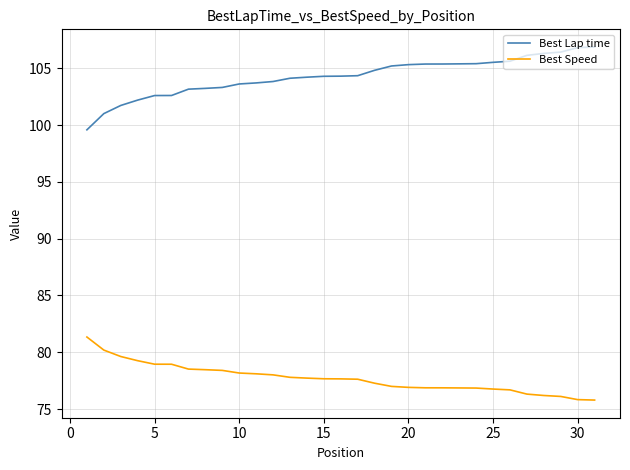

What is the highest value of the Best Speed series?

81.3